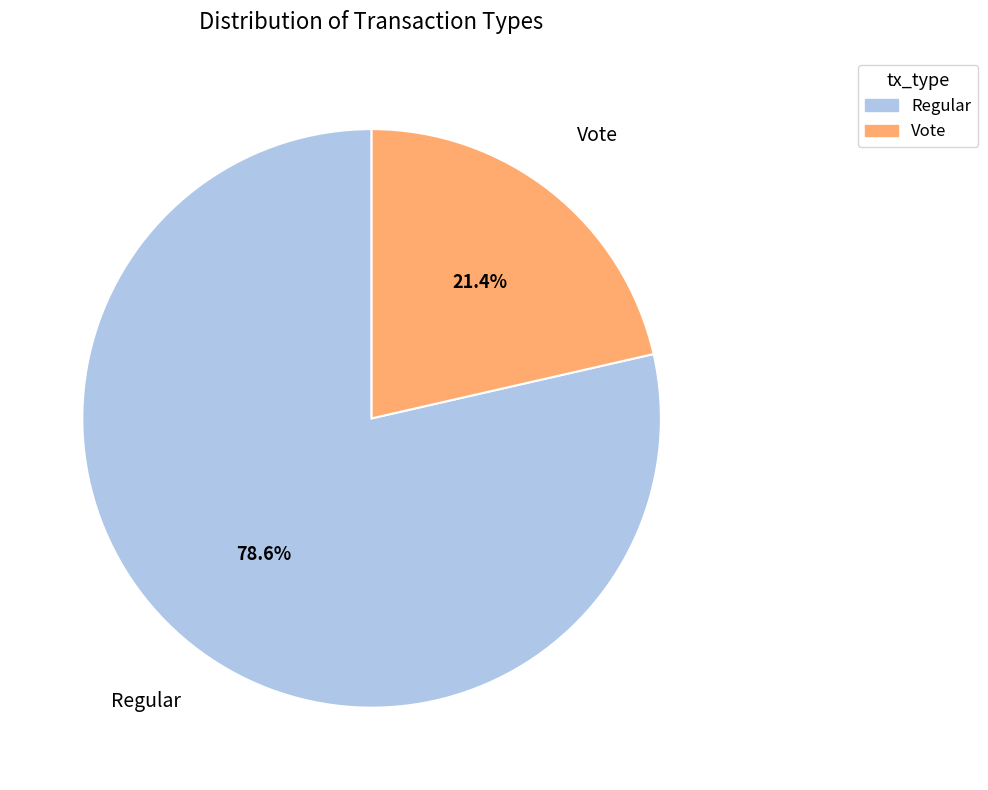

Between Regular and Vote, which is larger?

Regular